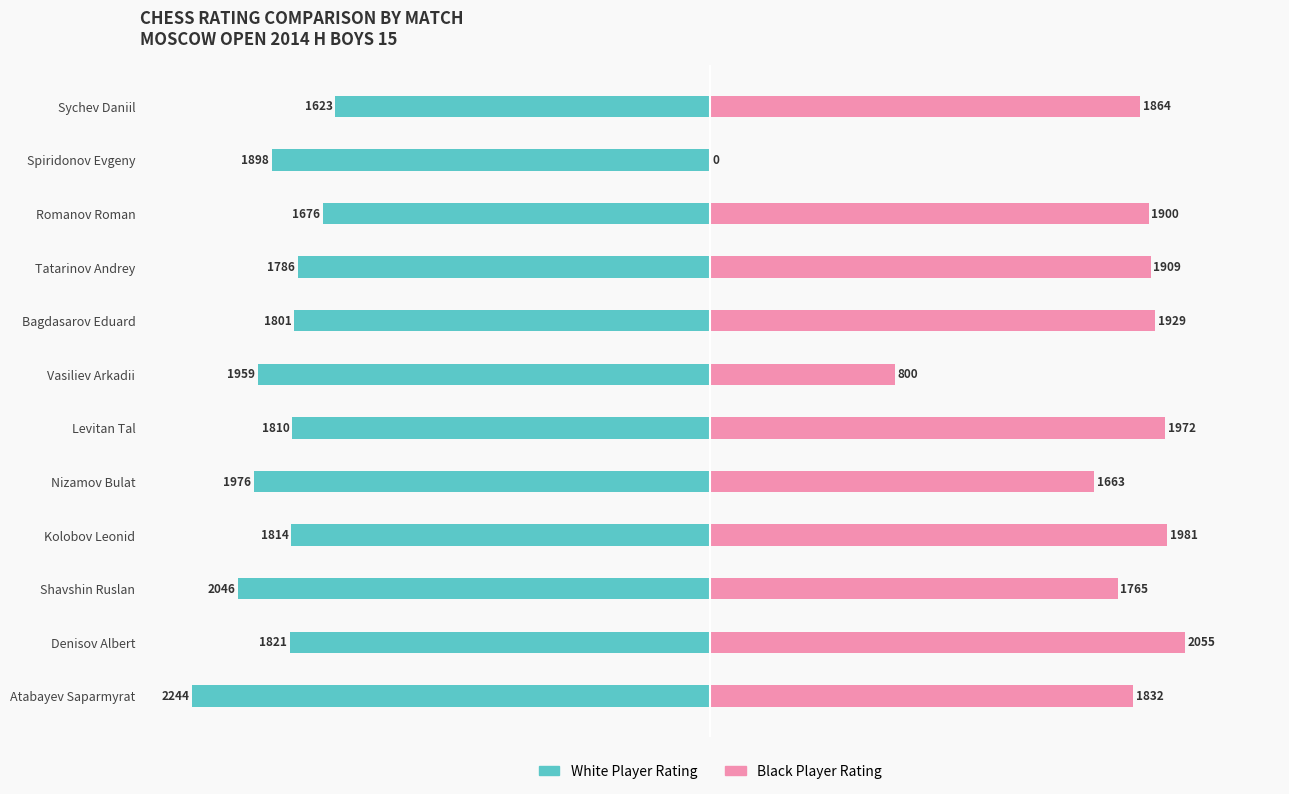

What is the difference between the highest and lowest values at Tatarinov Andrey?

164.7